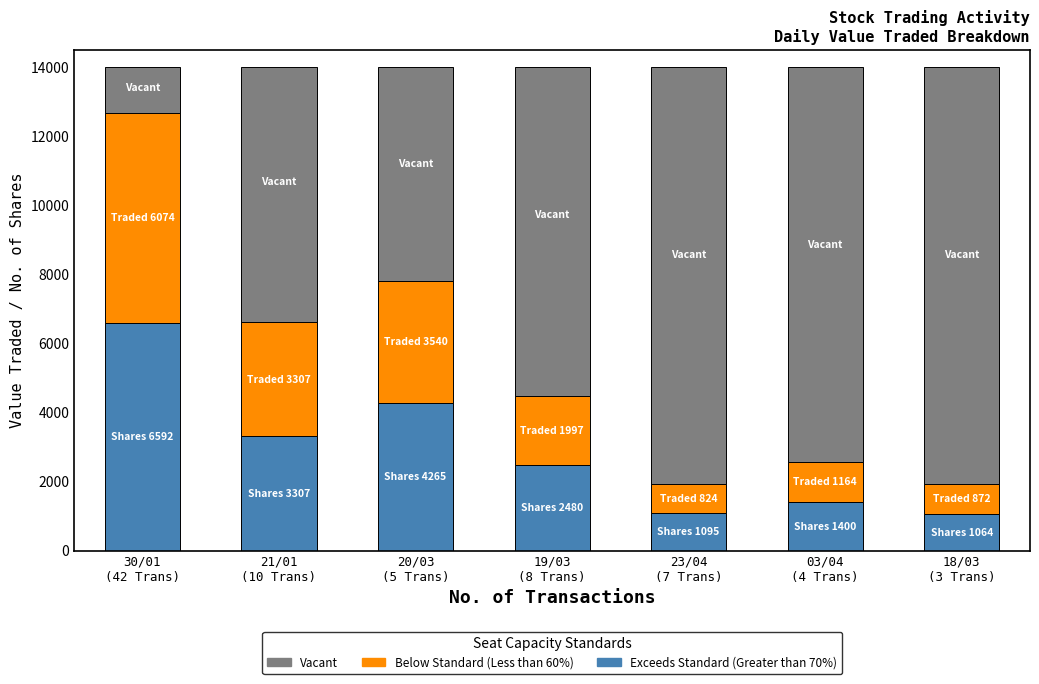

How many bars are there in total?

7